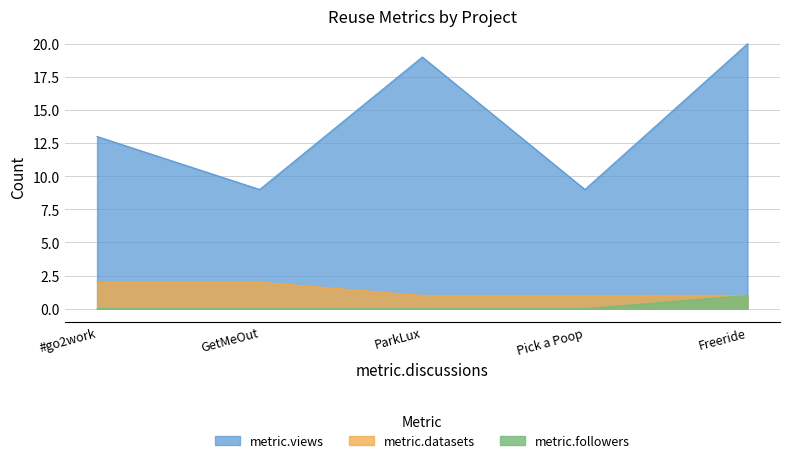

What is the maximum value for metric.followers?

1